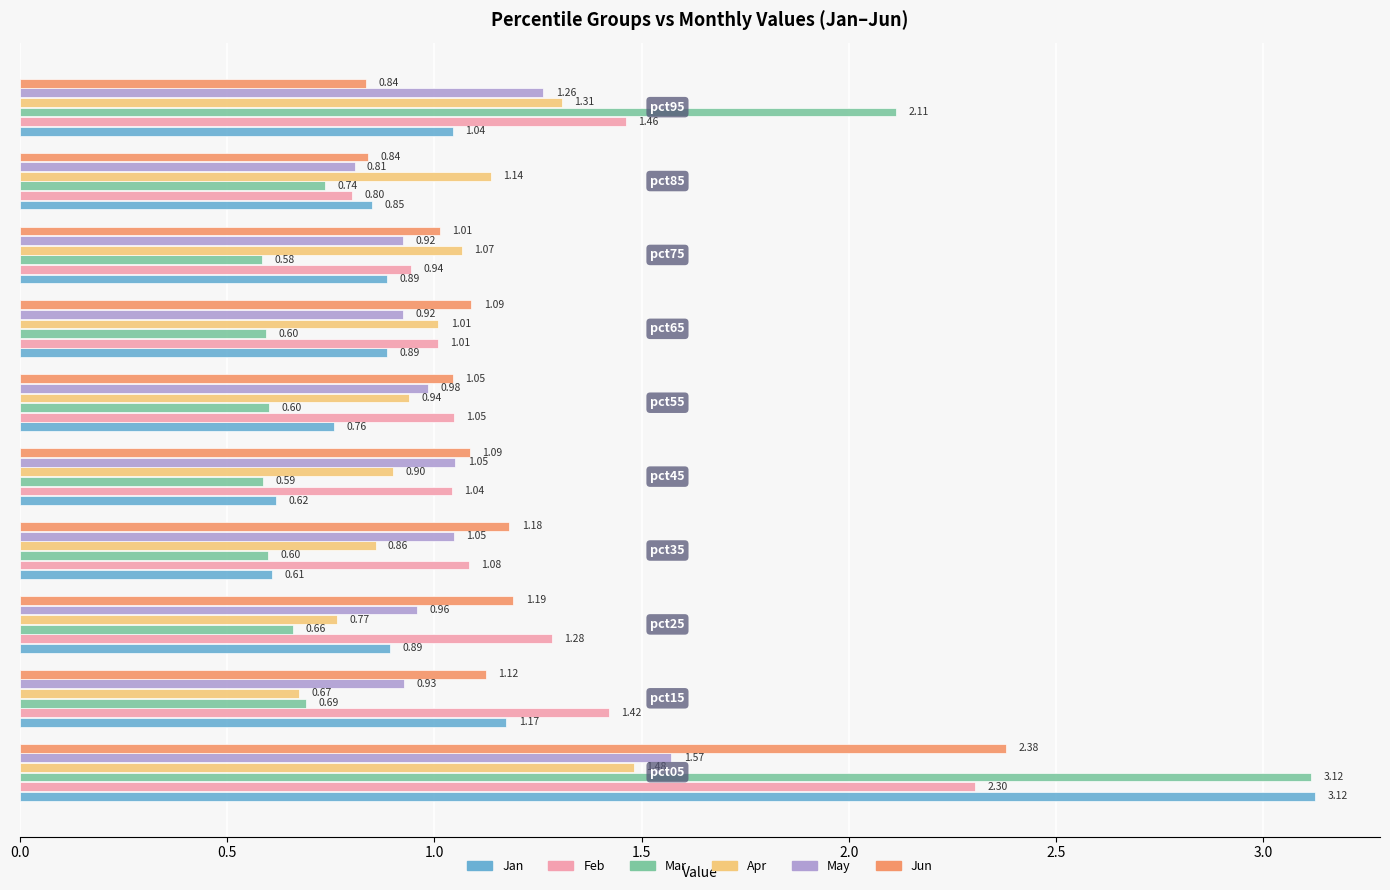

At how many categories does at least one series exceed 1?

10